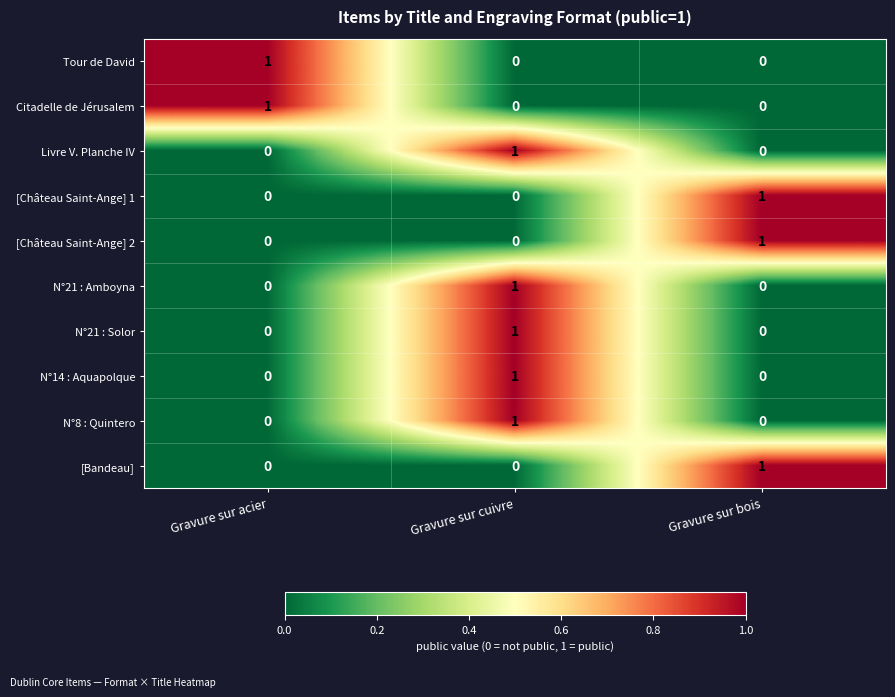

Count the N°21 : Amboyna values in the range 0 to 1.

3